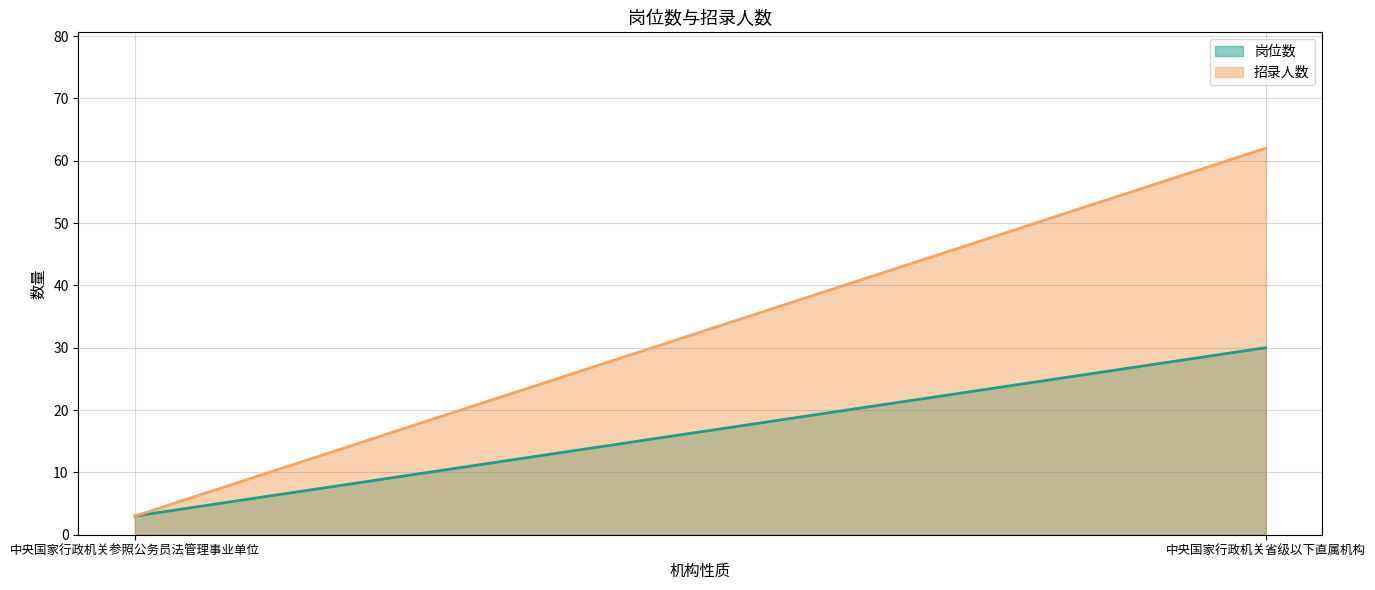

How many lines are shown in the chart?

2